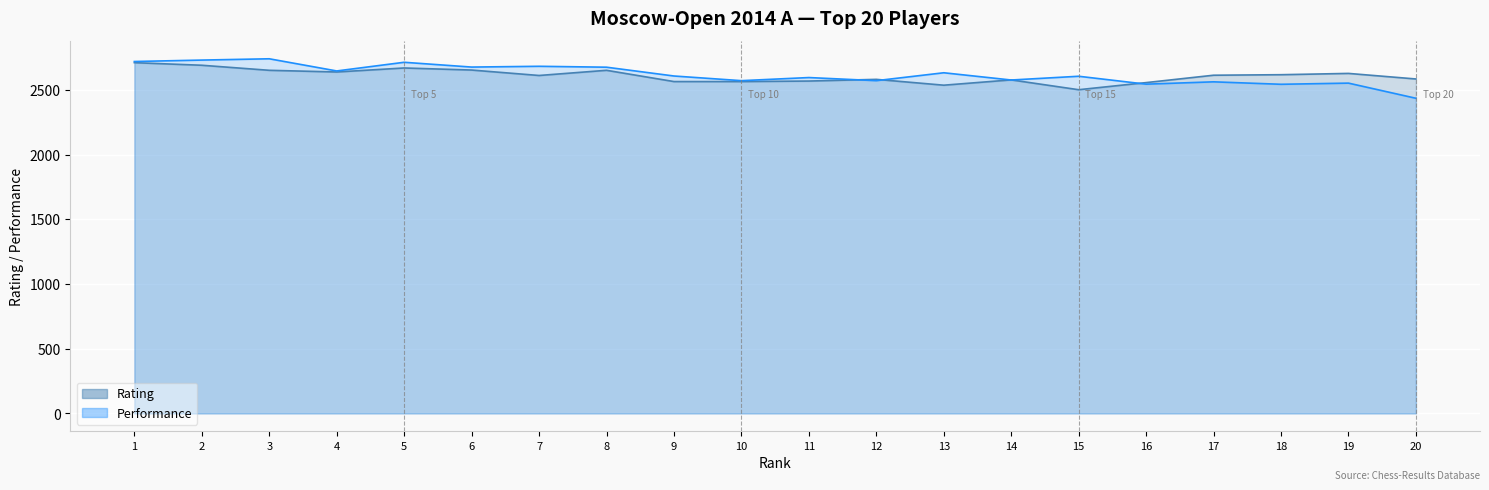

What is the difference between the maximum and minimum values in the Performance series?

305